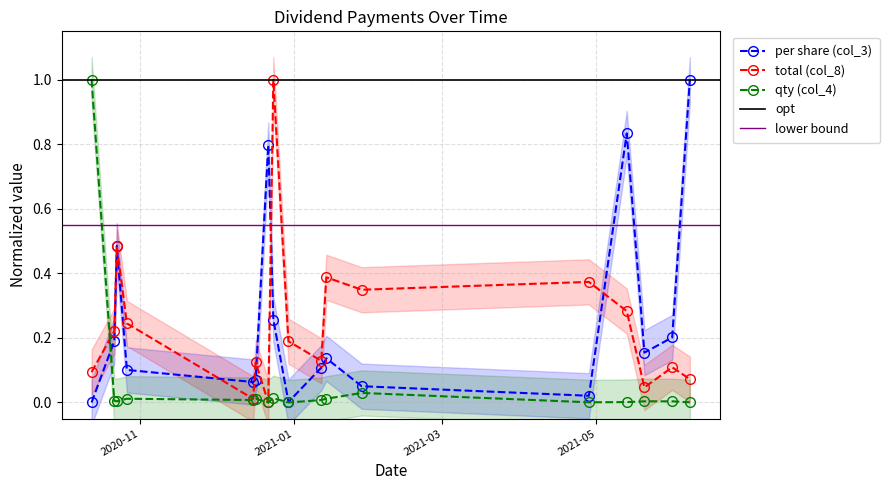

What is the difference between the total (col_8) values at 2020-10-23 and 2020-12-24?

0.5